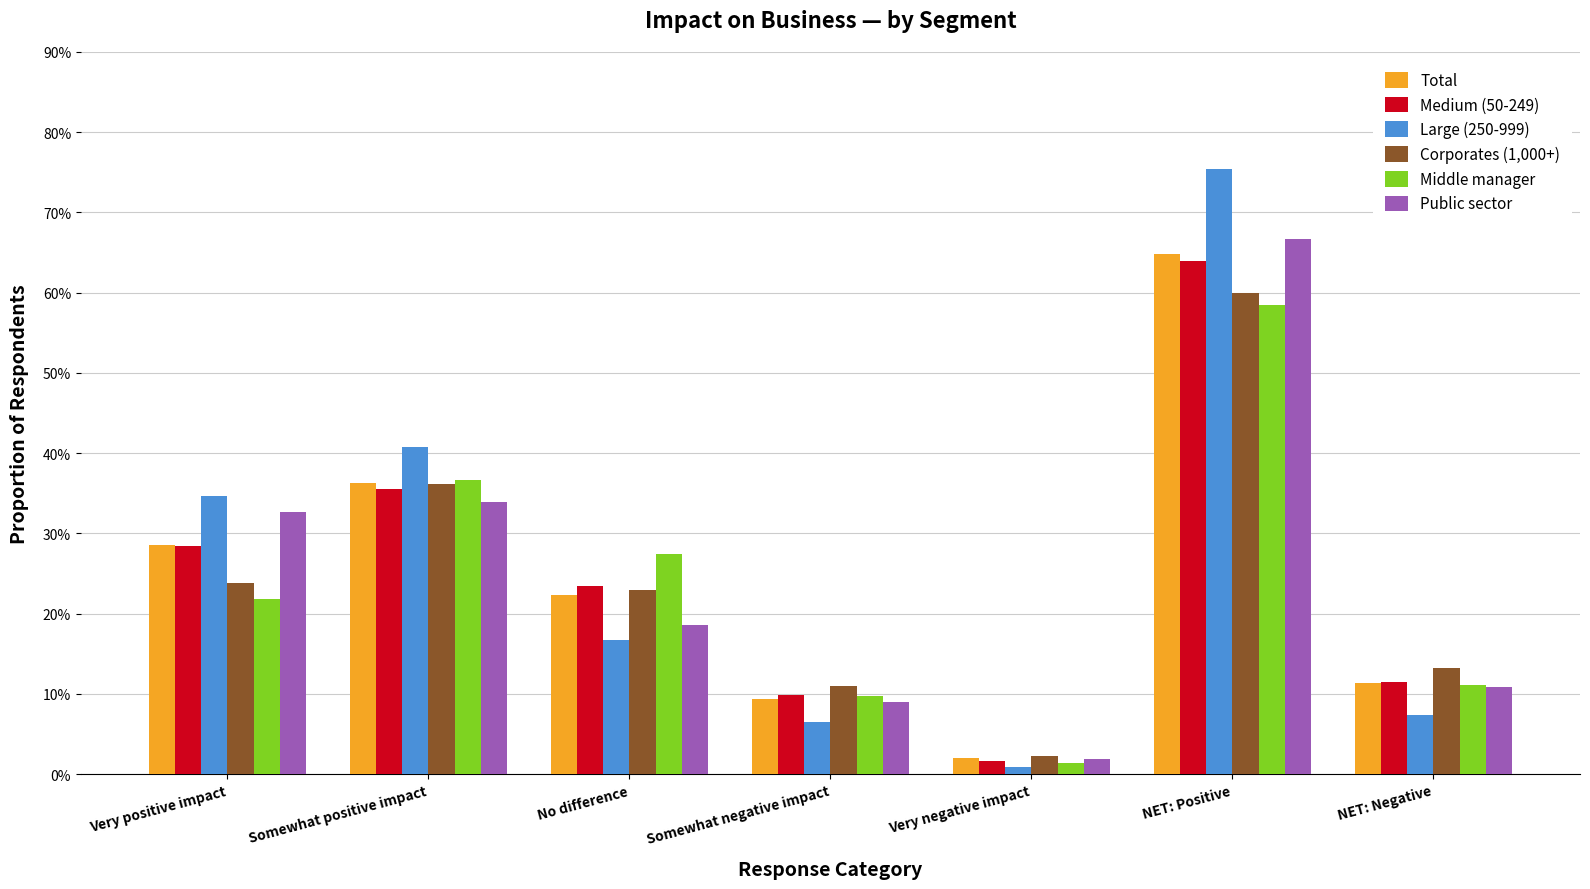

The Total series shows 0.6 at NET: Positive. True or false?

True